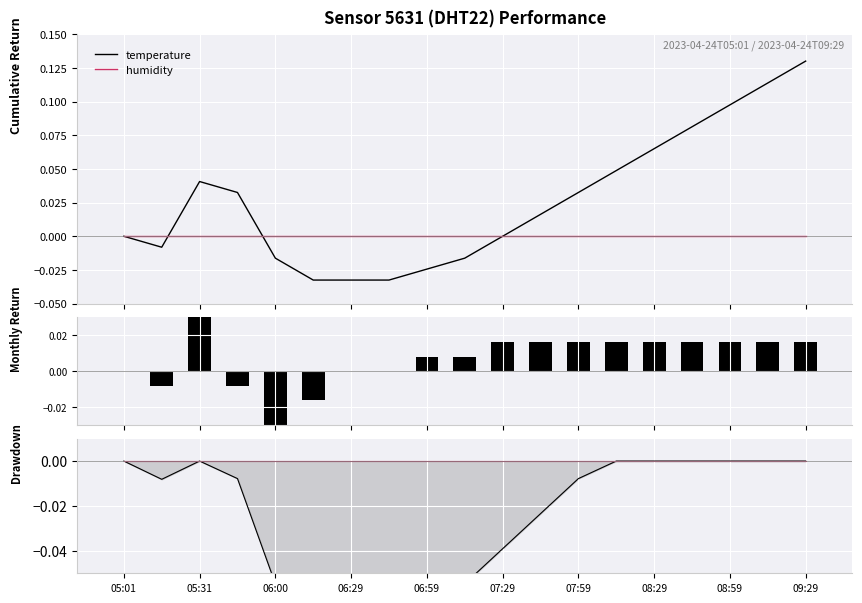

Where is humidity nearest to the value 0?

05:01